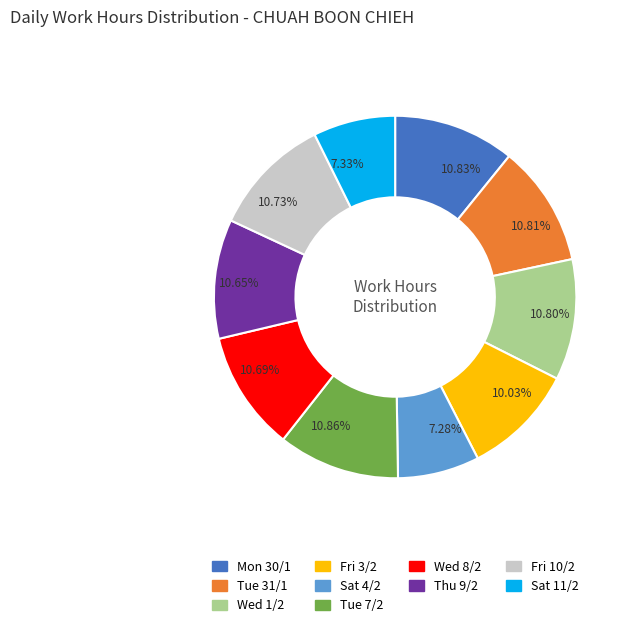

True or false: Sat 11/2 accounts for 13% of the total.

False